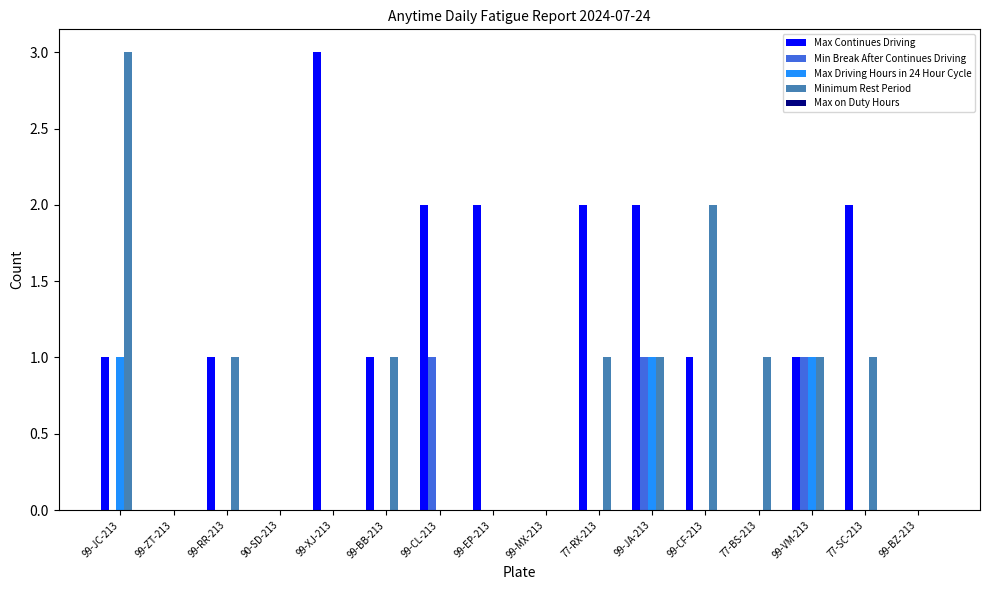

Is the value of Min Break After Continues Driving at 77-BS-213 greater than the value of Max Continues Driving at 99-EP-213?

No